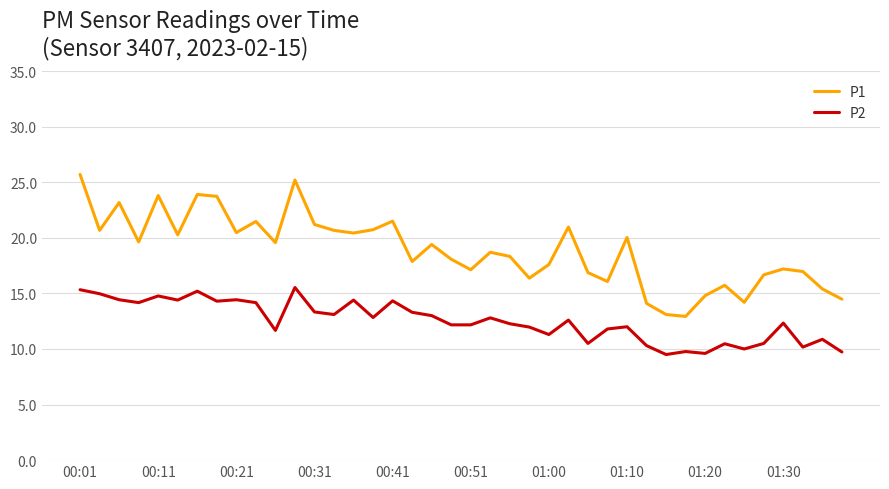

Rank the series by their average value, from highest to lowest.

P1, P2